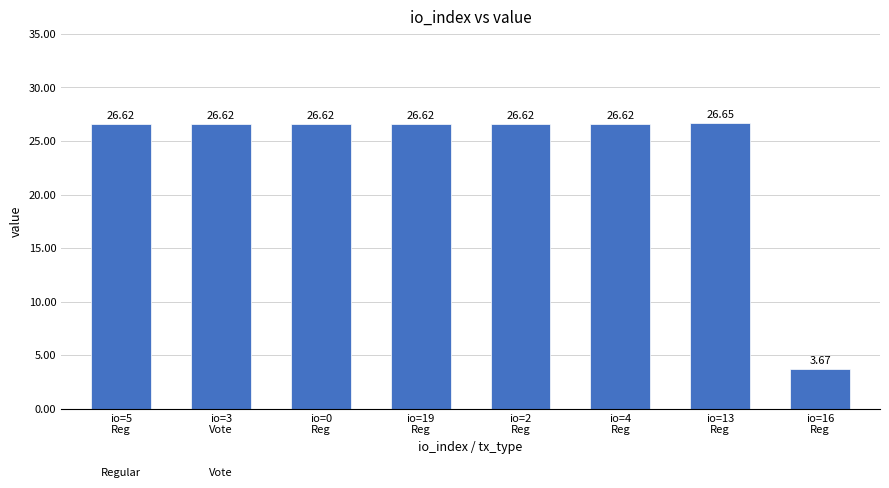

What is the difference between the maximum and minimum values?

23.0